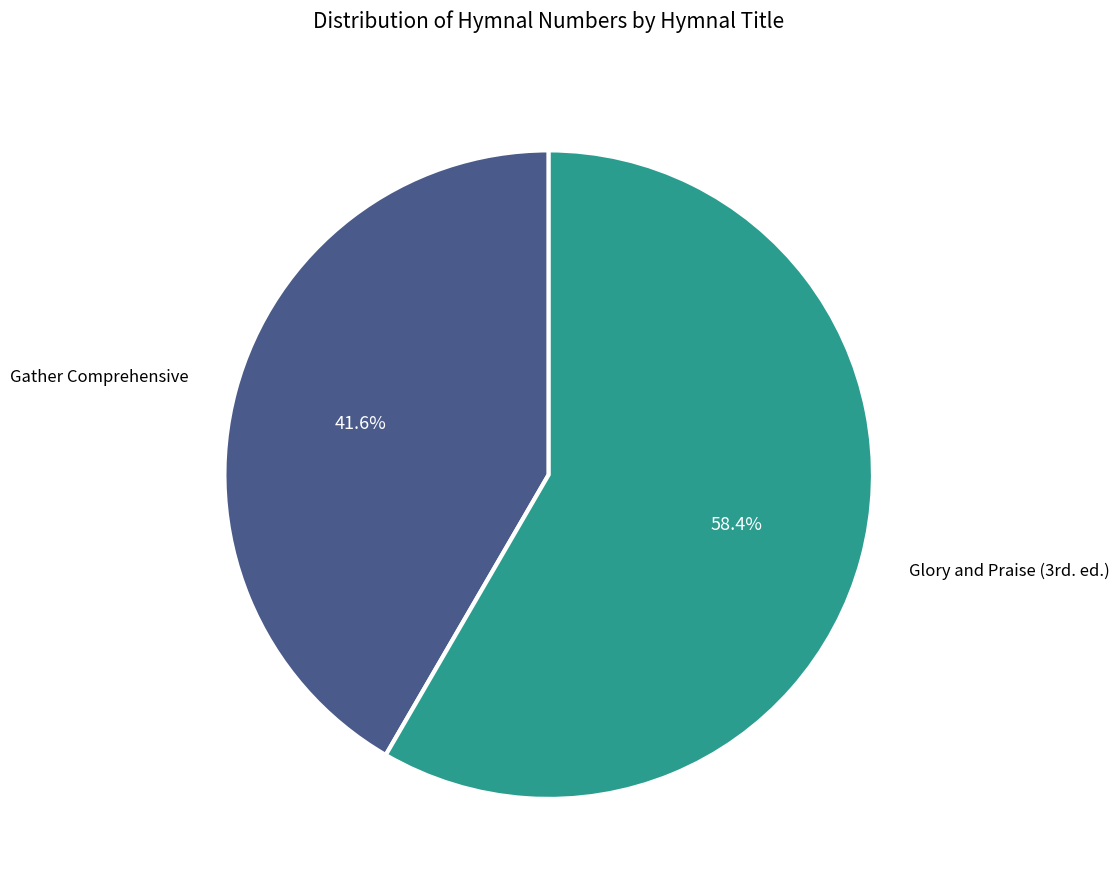

Is there a majority slice in this chart?

Yes